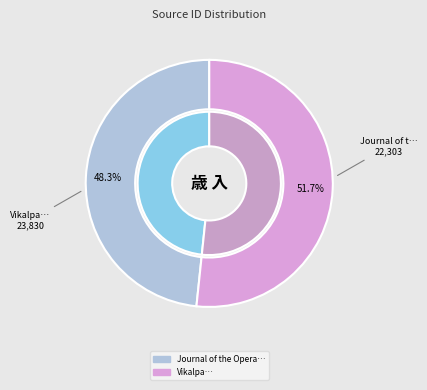

What is the change in value from Journal of the Operations Research Society of Japan to Vikalpa?

+1527